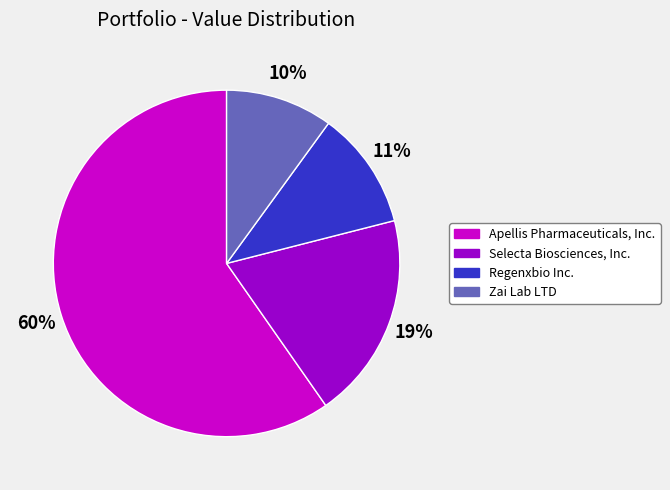

What percentage is the Selecta Biosciences, Inc. slice, to the nearest percent?

19%